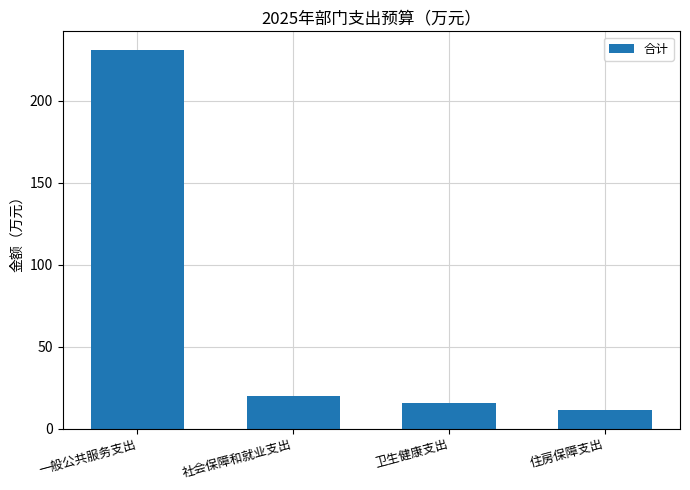

What is the difference between the maximum and second lowest values?

215.4